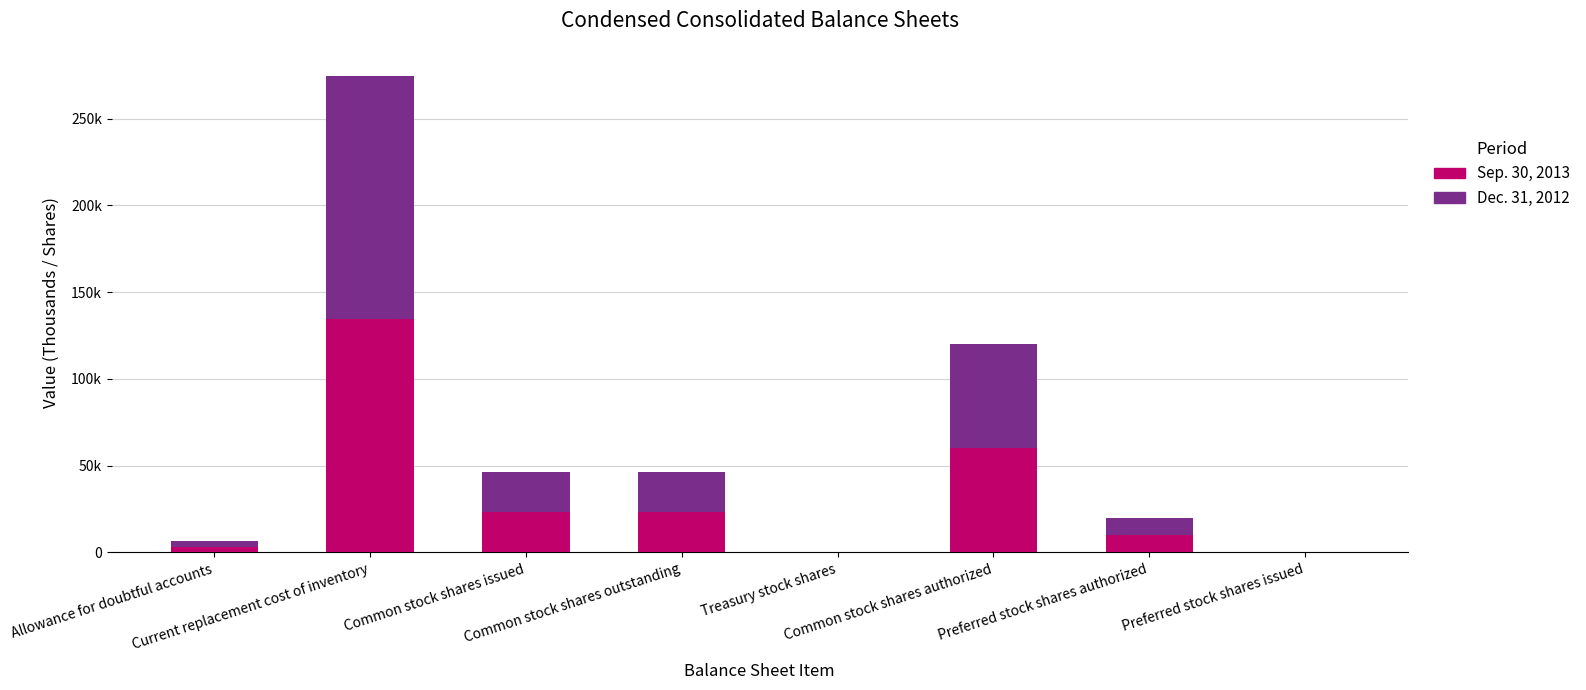

Are the bars grouped side by side (vs. stacked)?

No